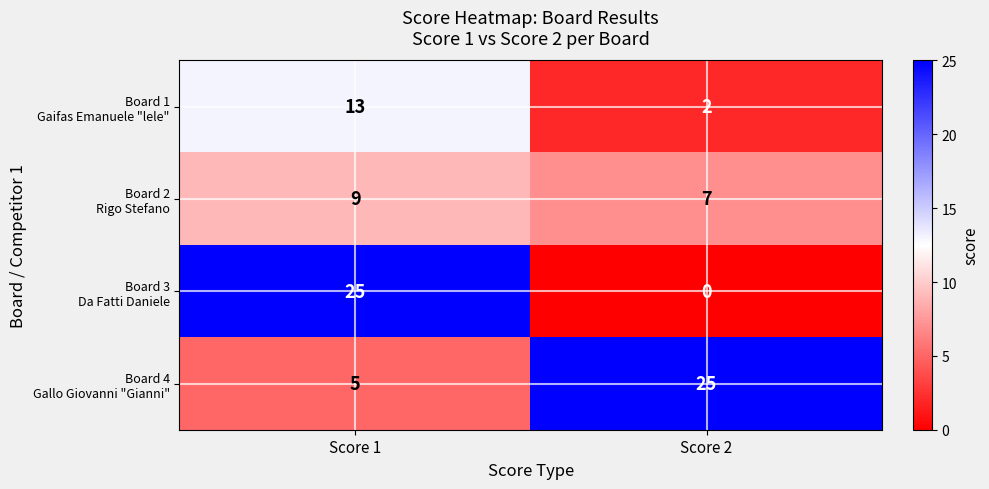

At which category is the sum across all series the highest?

Score 1